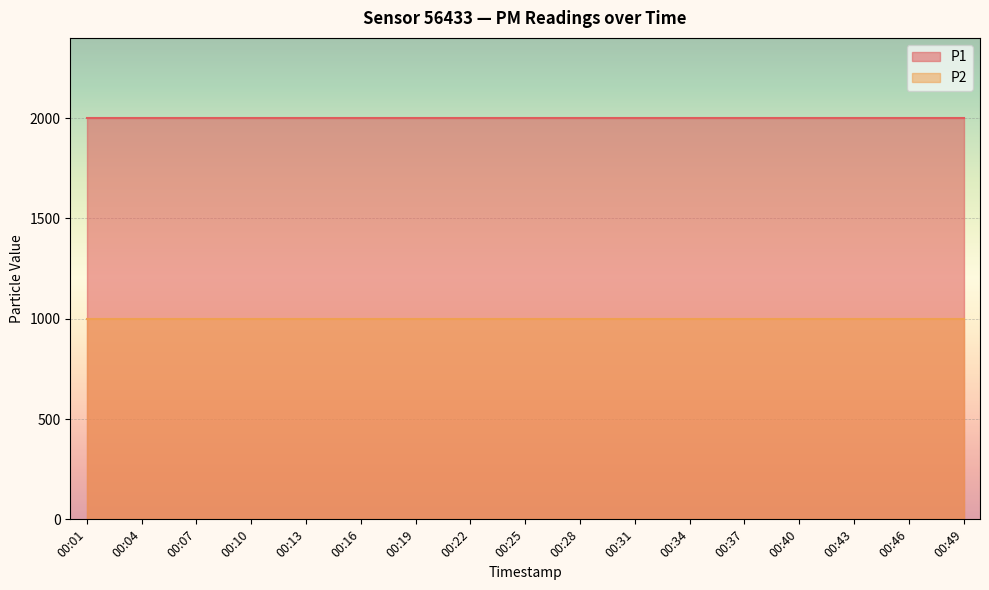

List the series in order of their overall mean, lowest first.

P2, P1